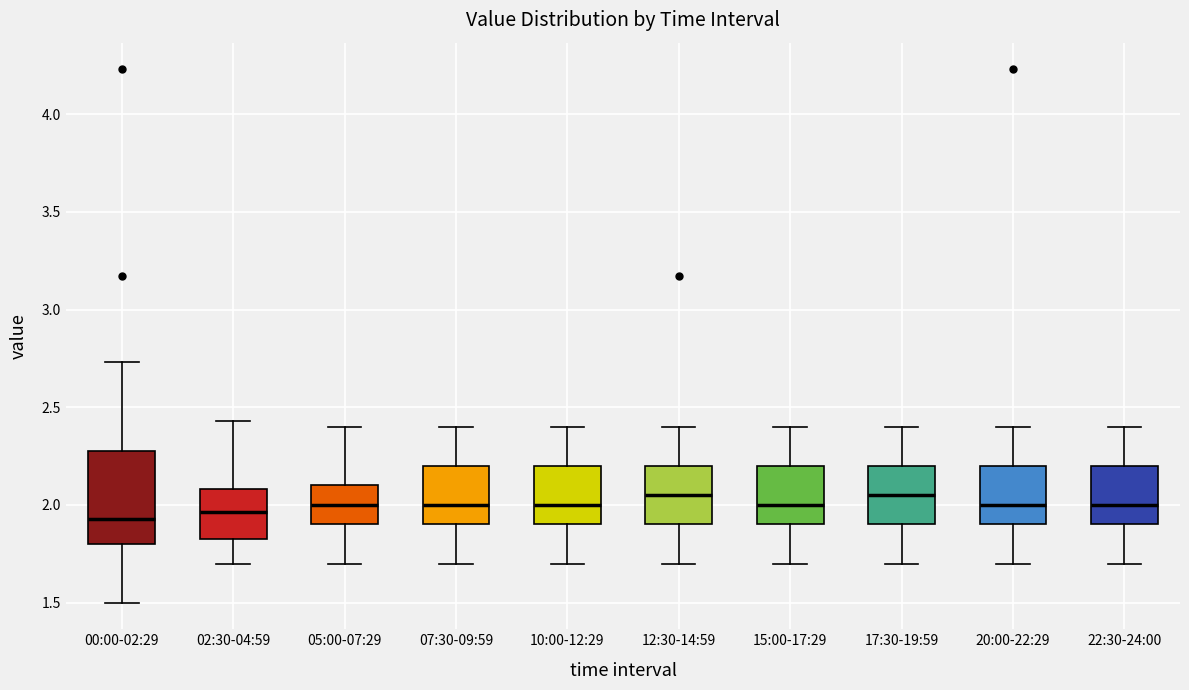

Which box is the tallest, from its lower edge to its upper edge?

00:00-02:29